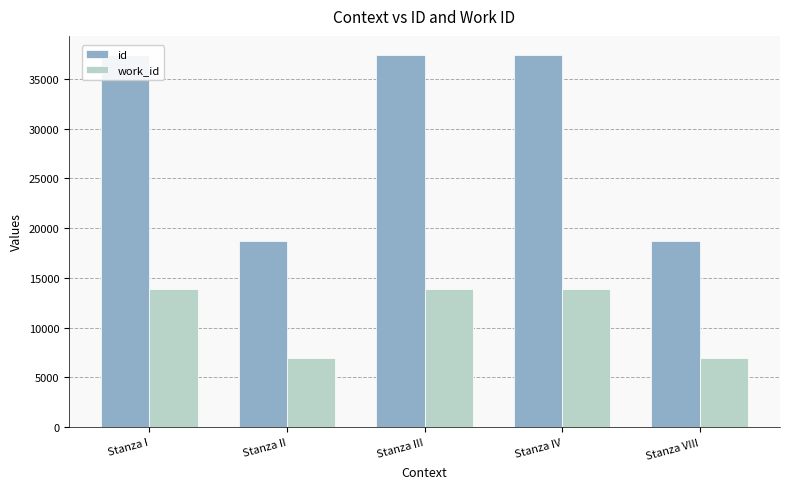

Which series changed the most between Stanza II and Stanza IV?

id